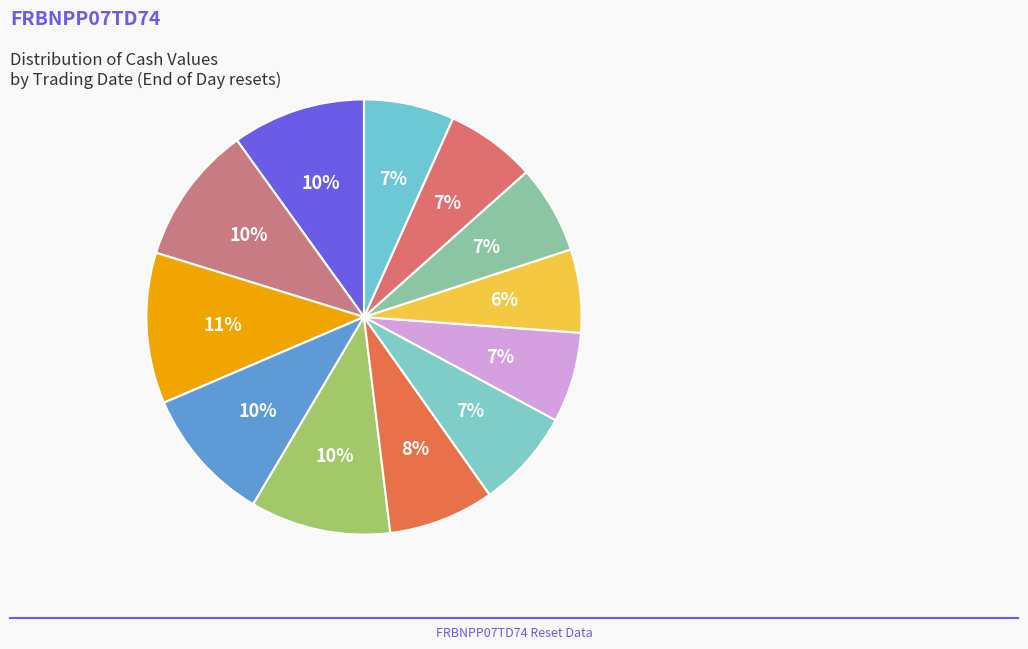

How many segments does this pie chart have?

12